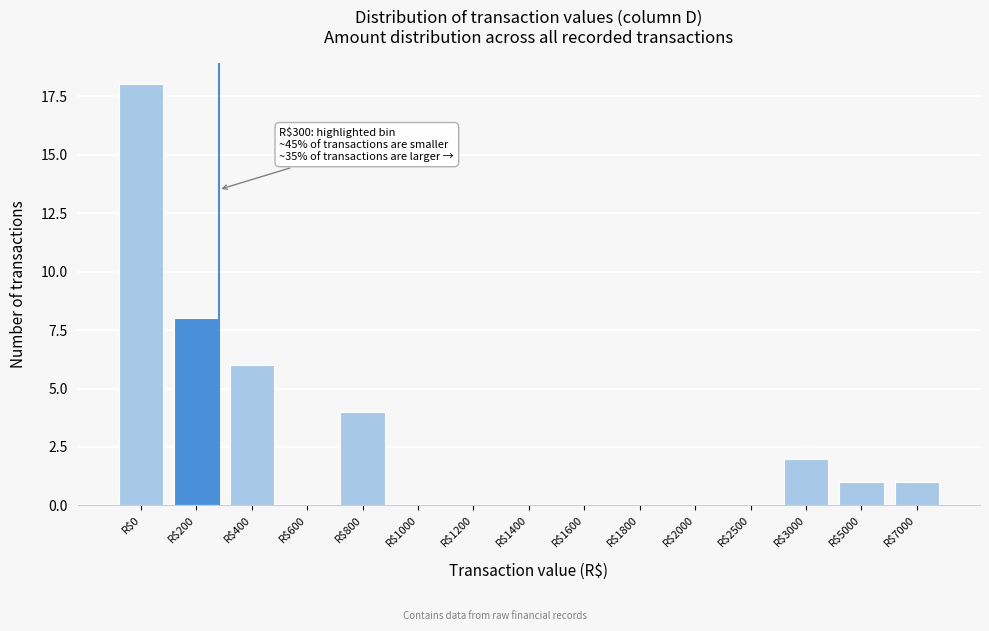

Where is the data nearest to the value 9?

R$200